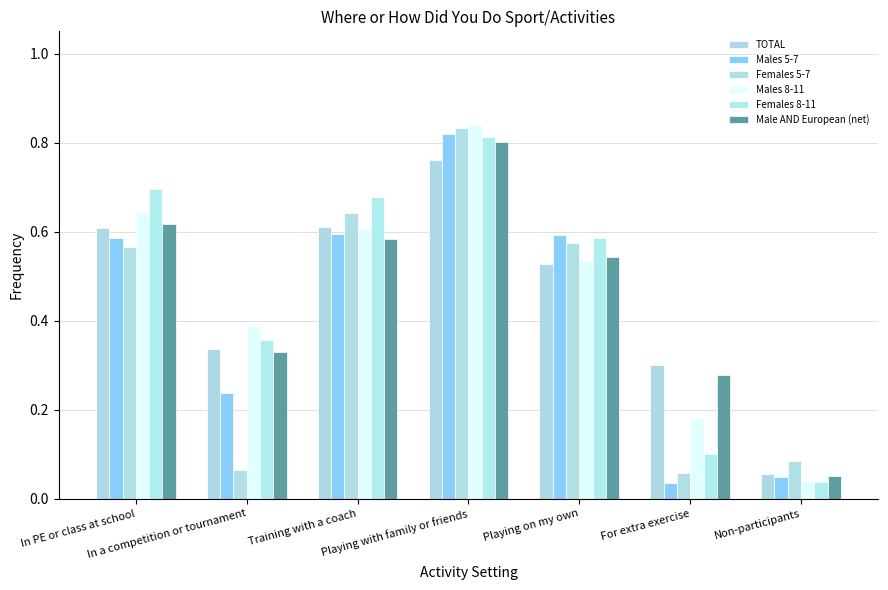

At which category does the chart reach its minimum across all series?

For extra exercise